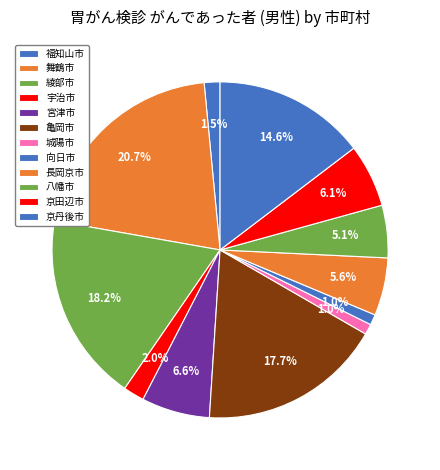

Is there any slice that represents more than half of the pie?

No